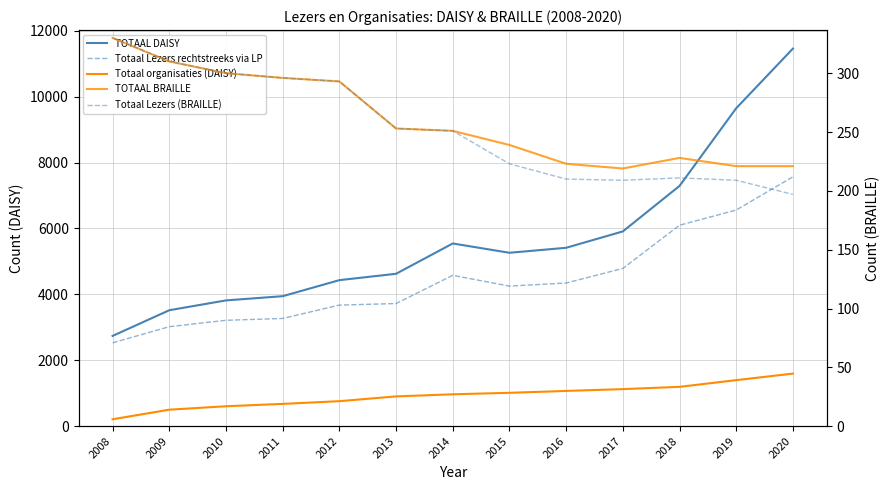

Count the number of categories in the chart.

13